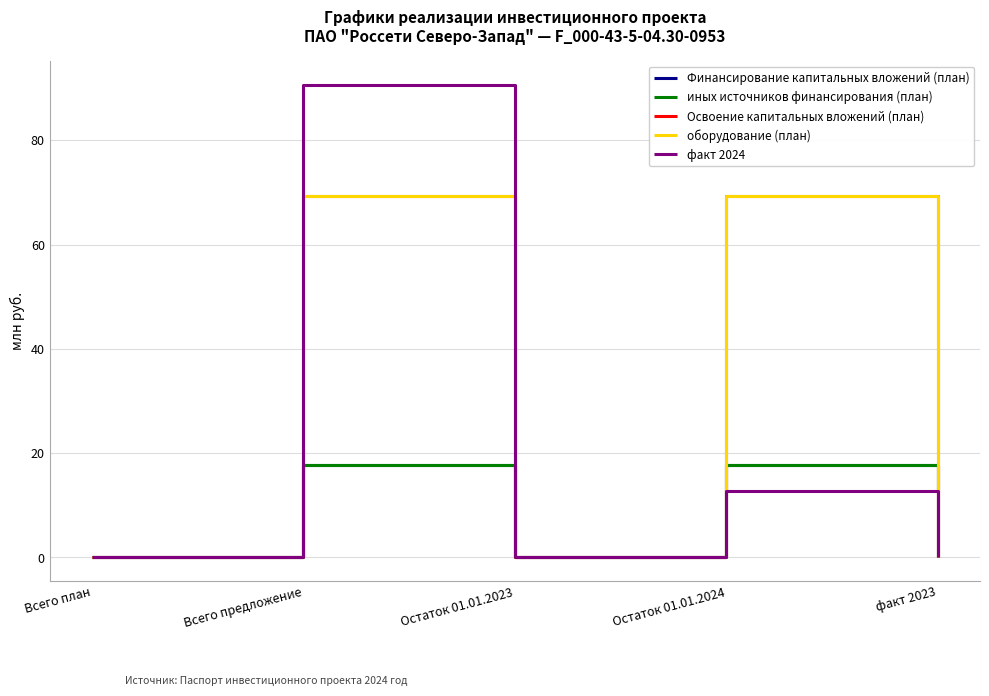

How many lines are shown in the chart?

5